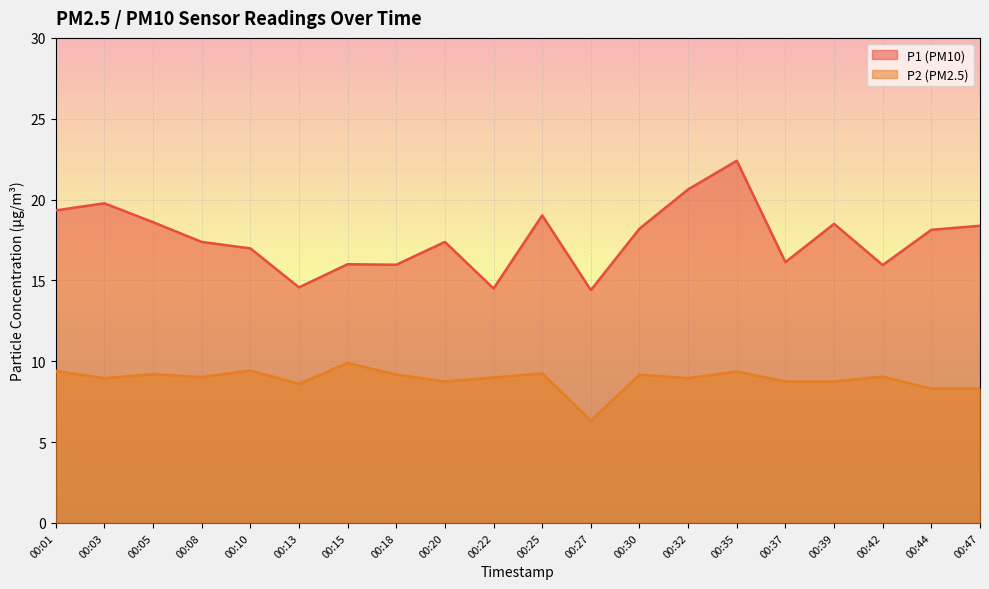

True or false: P2 has more than 0 interior local peaks.

True